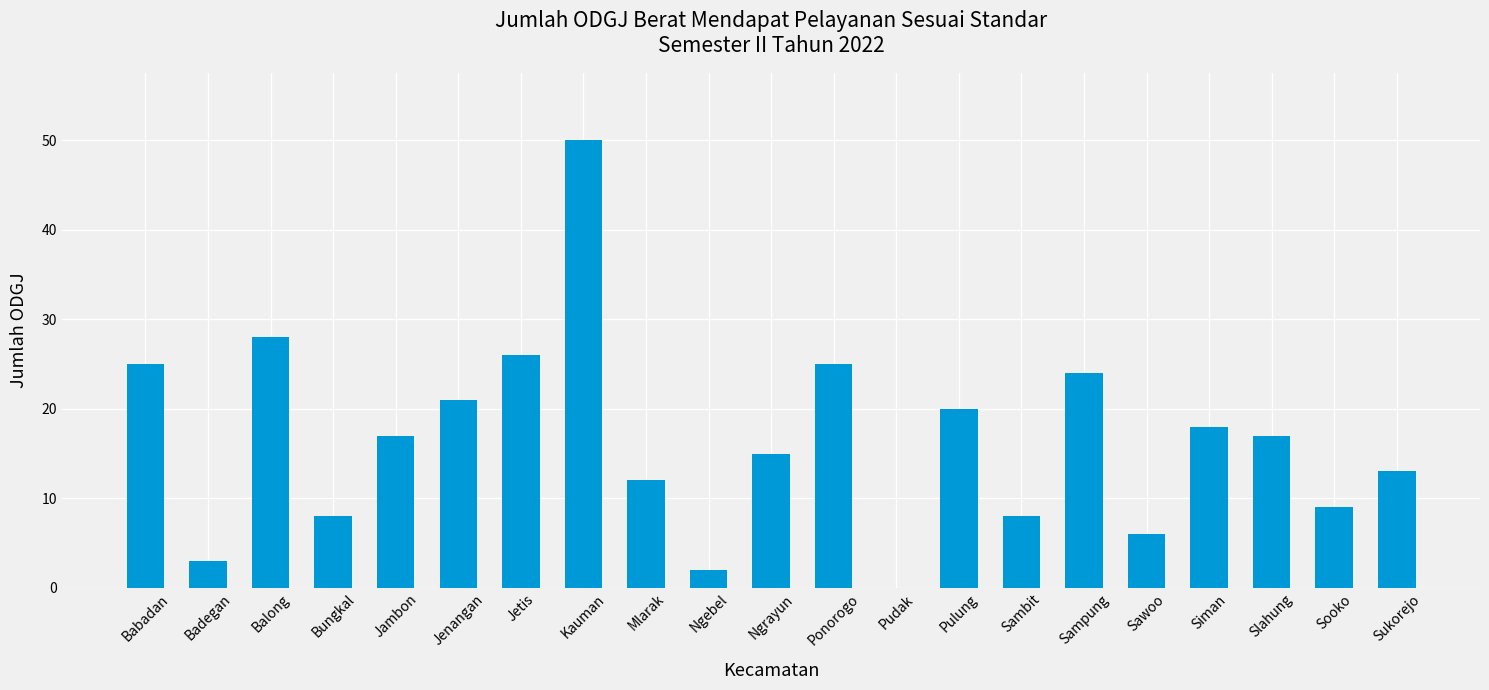

What is the maximum value shown in the chart?

50